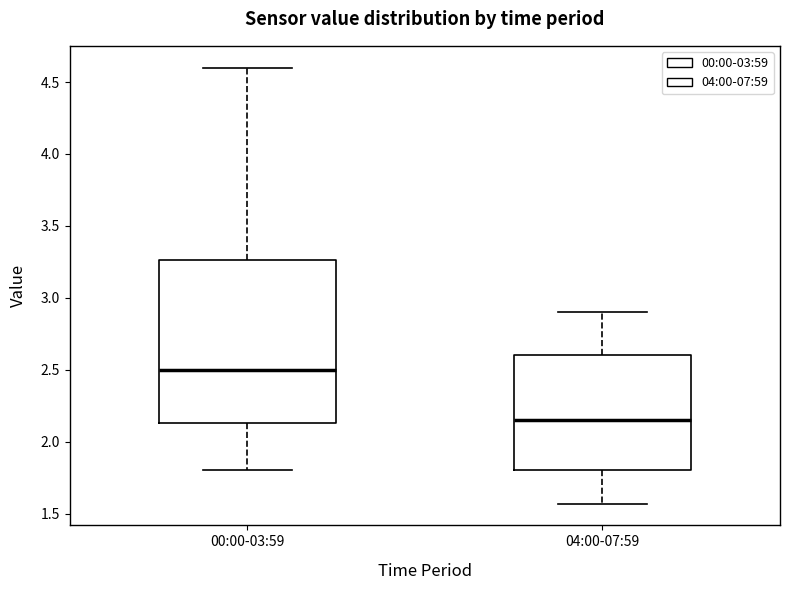

Comparing the boxes themselves (not the whiskers), which one is the tallest?

00:00-03:59